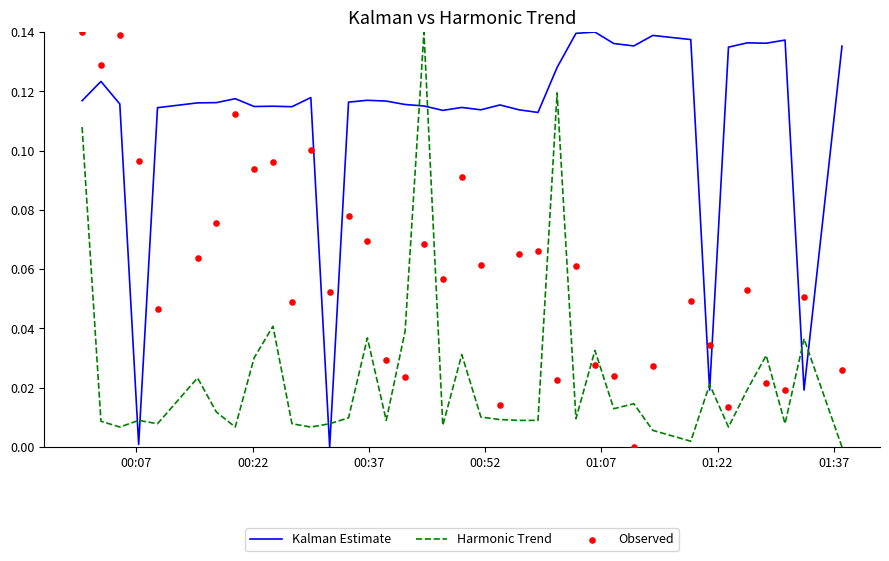

Which series has the largest total across all categories?

Kalman Estimate